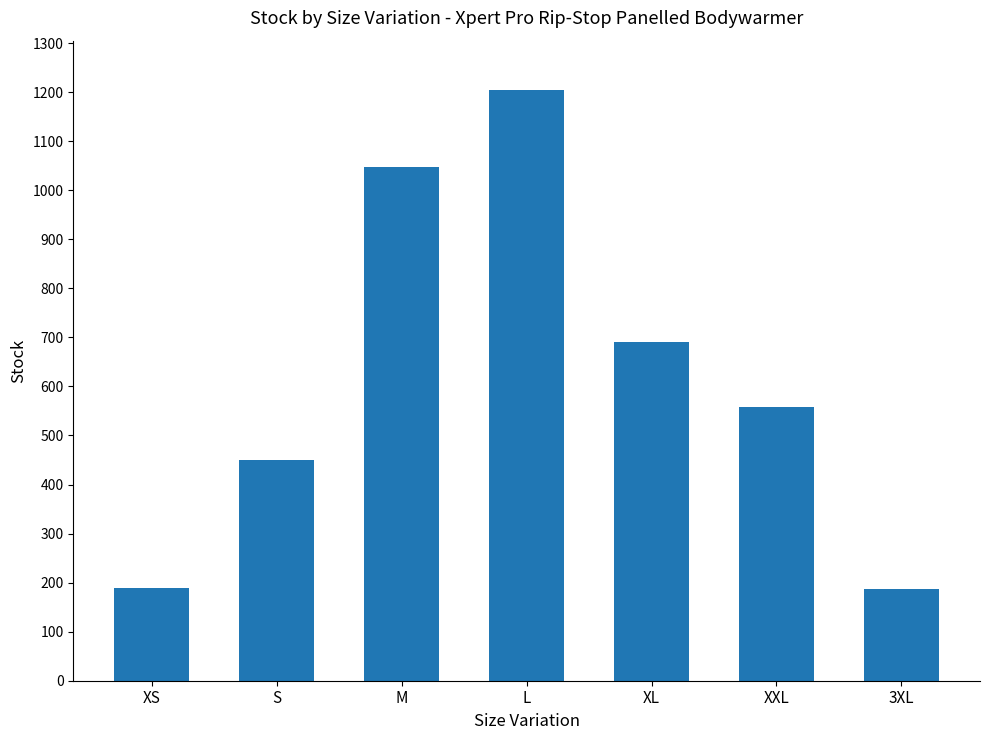

Which category has the highest value across all series?

L